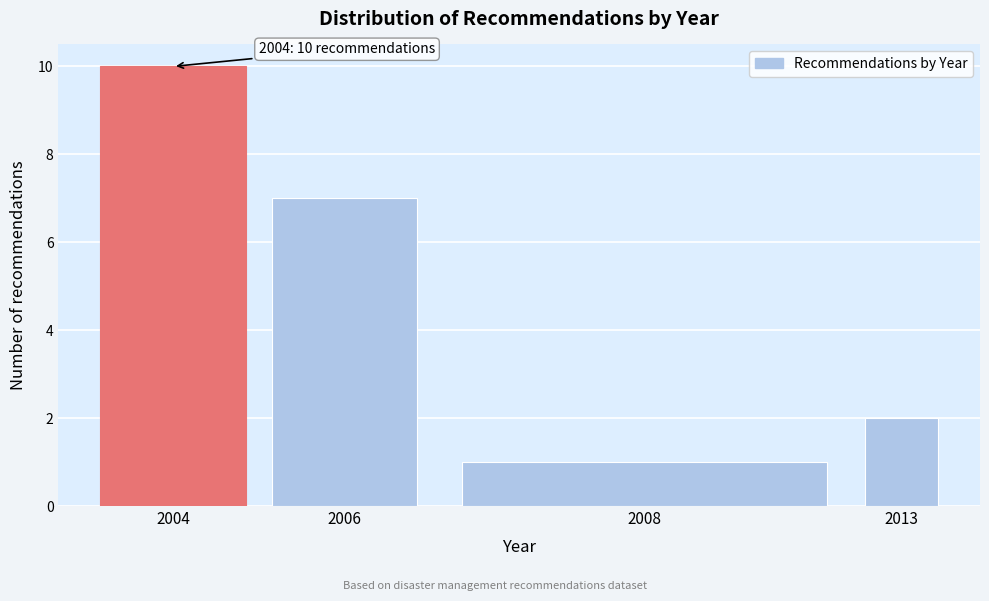

Reading right to left, extract all data points from this chart.

2	1	7	10